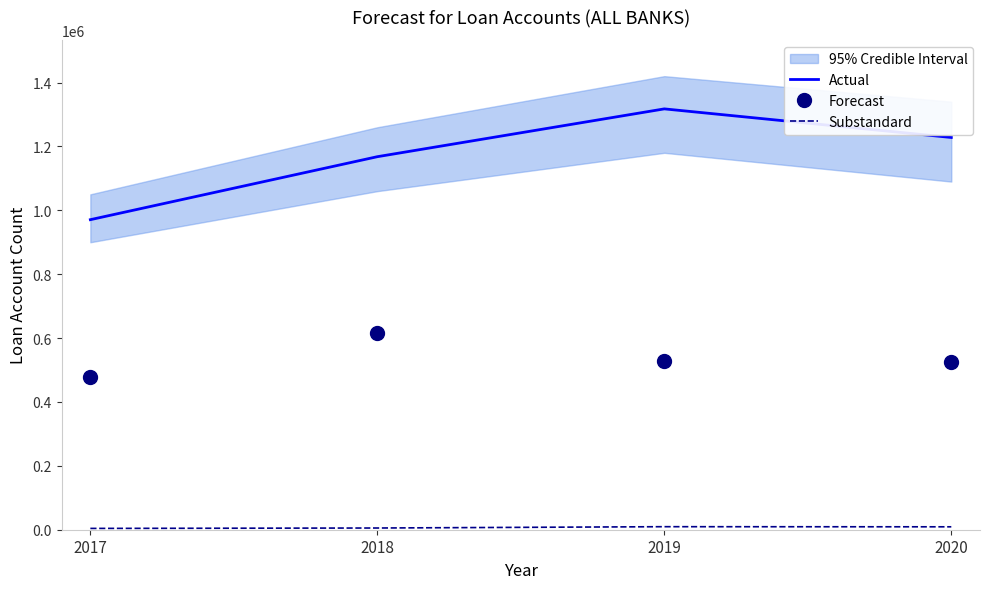

True or false: Actual and Forecast intersect in this chart.

False